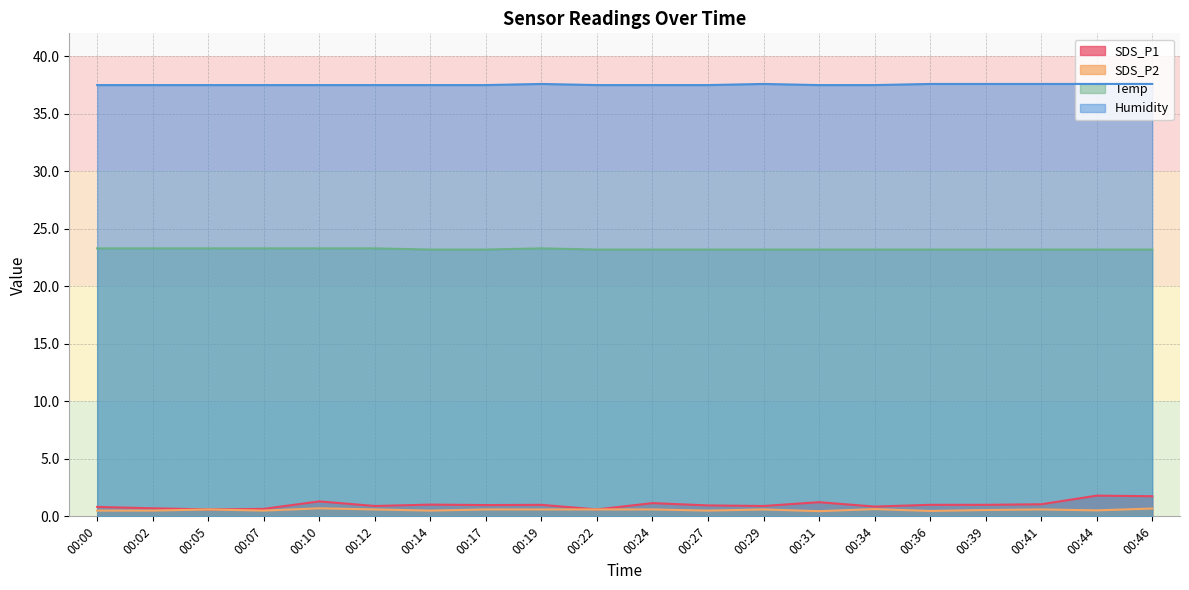

True or false: Humidity and Temp cross at least once.

False